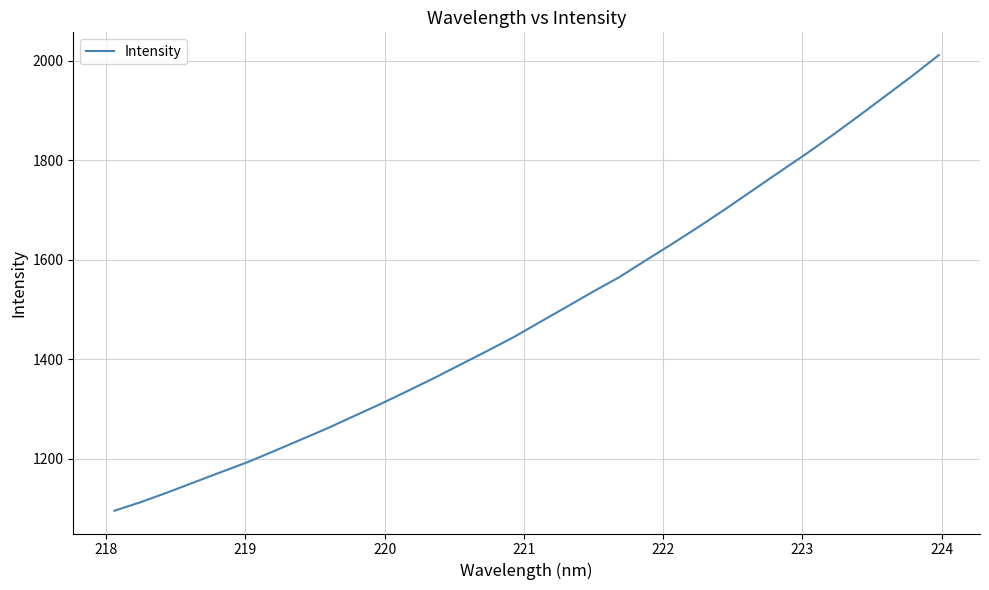

What is the difference between the maximum and minimum values?

915.9